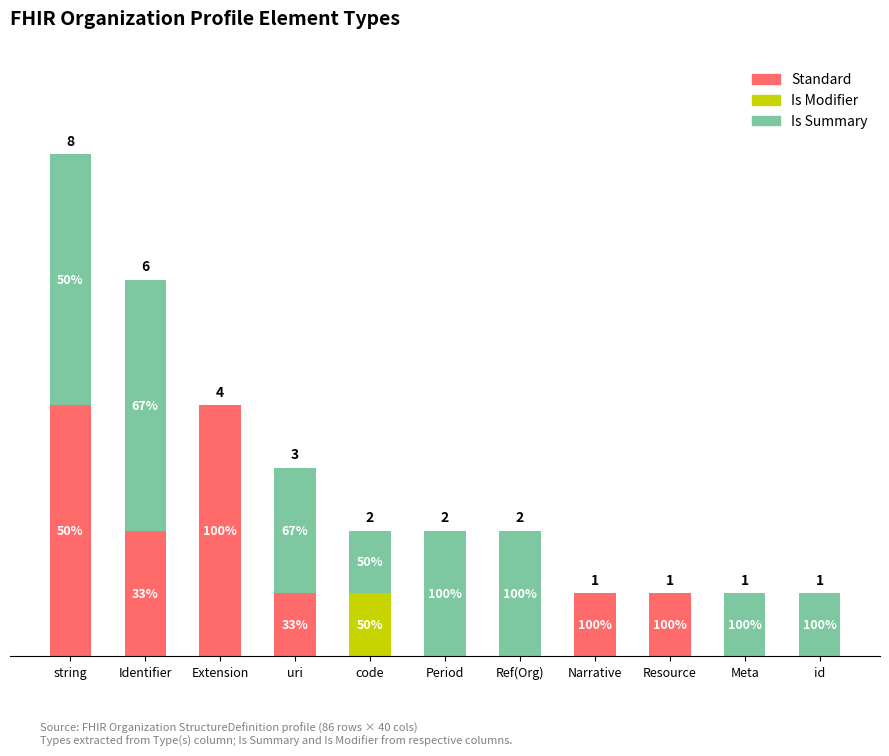

What are all the series names shown in the legend?

Standard, Is Modifier, Is Summary